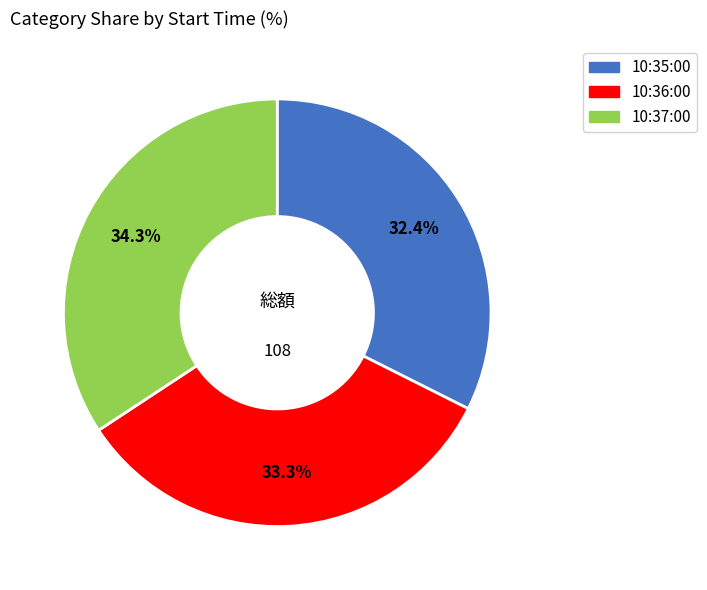

Rank the categories by value from lowest to highest.

10:35:00, 10:36:00, 10:37:00